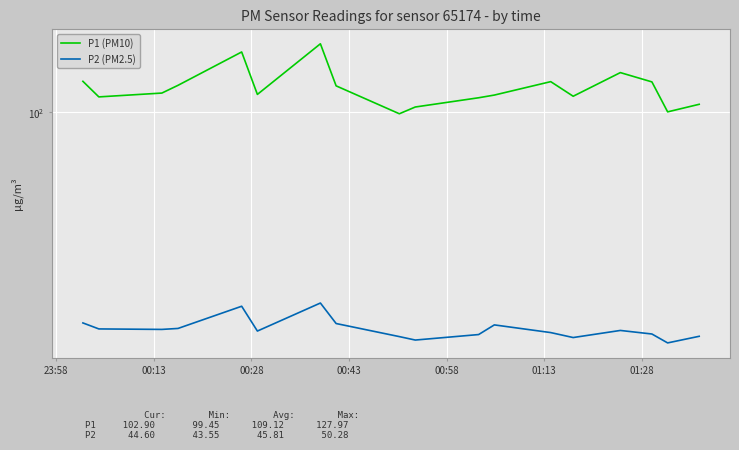

What is the maximum value for P2 (PM2.5)?

50.3